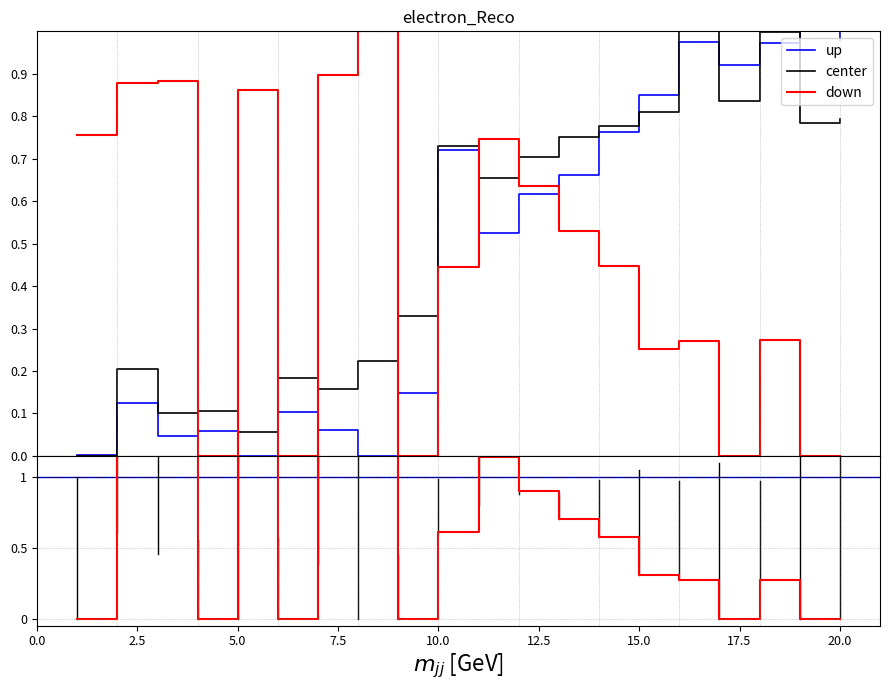

True or false: SSS has a value of 0.8 at 14.

True